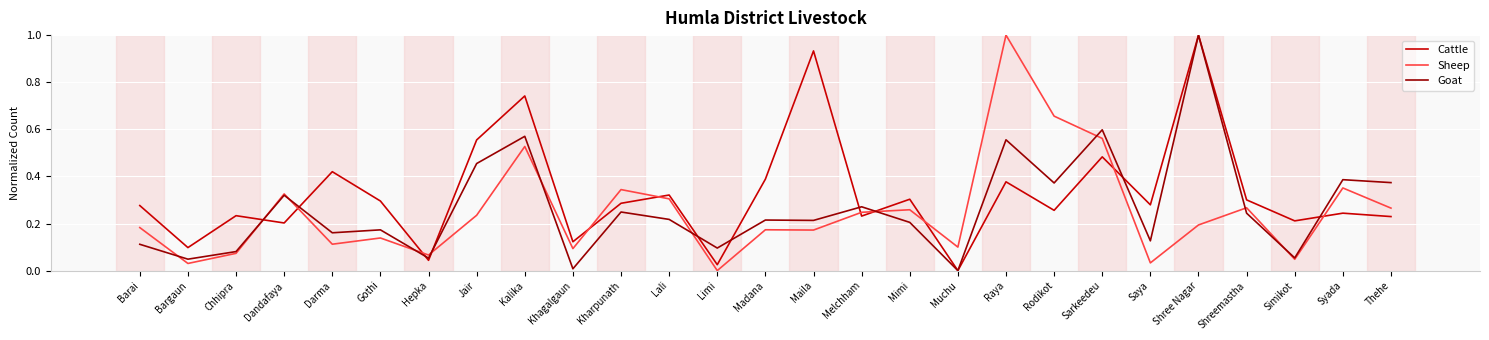

True or false: Sheep and Cattle cross at least once.

True